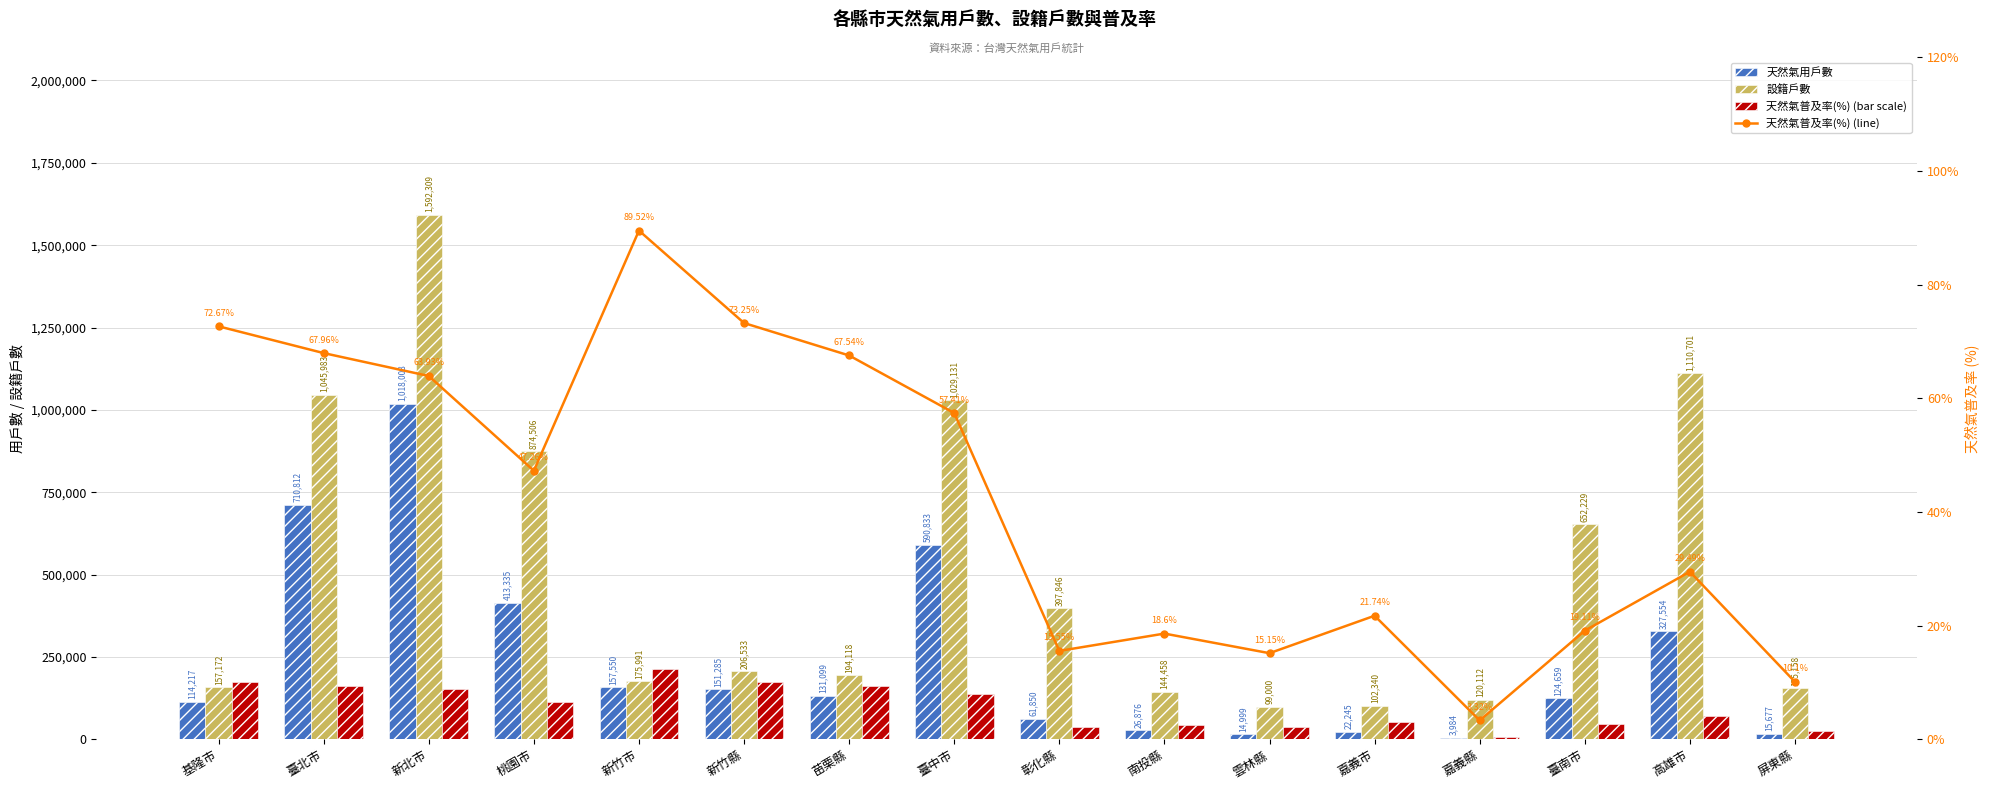

Reading left to right, list all the values displayed in this chart.

天然氣用戶數: 114217.0	710812.0	1018008.0	413335.0	157550.0	151285.0	131099.0	590833.0	61850.0	26876.0	14999.0	22245.0	3984.0	124659.0	327554.0	15677.0
設籍戶數: 157172.0	1045983.0	1592309.0	874506.0	175991.0	206533.0	194118.0	1029131.0	397846.0	144458.0	99000.0	102340.0	120112.0	652229.0	1110701.0	155158.0
天然氣普及率(%): 72.7	68.0	63.9	47.3	89.5	73.2	67.5	57.4	15.6	18.6	15.2	21.7	3.3	19.1	29.5	10.1